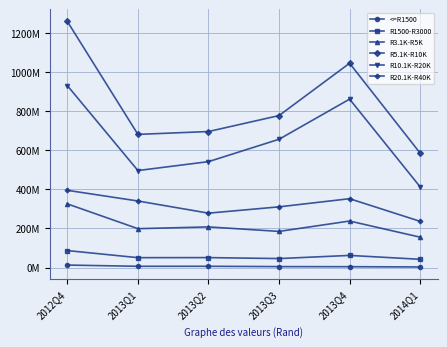

What is the label of the 6th point from the left?

2014Q1